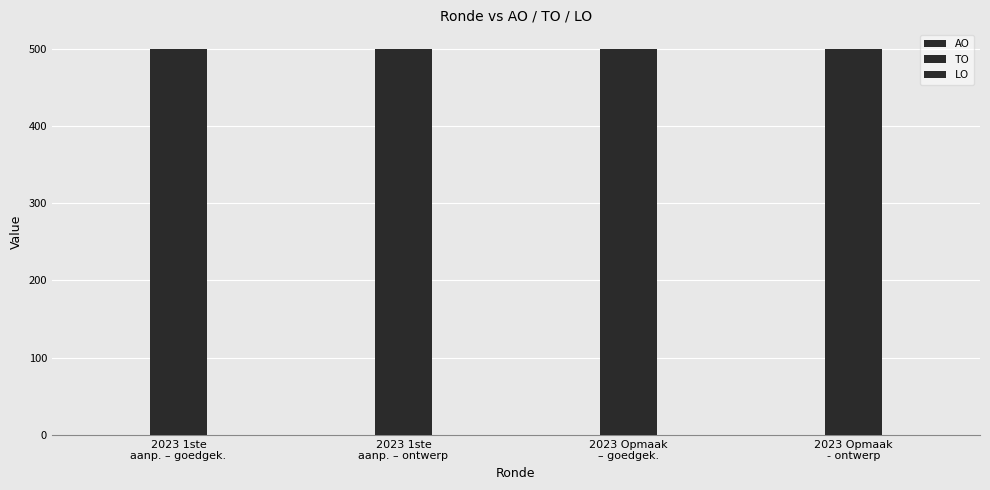

At which label does TO reach its peak?

2023 1ste
aanp. – goedgek.